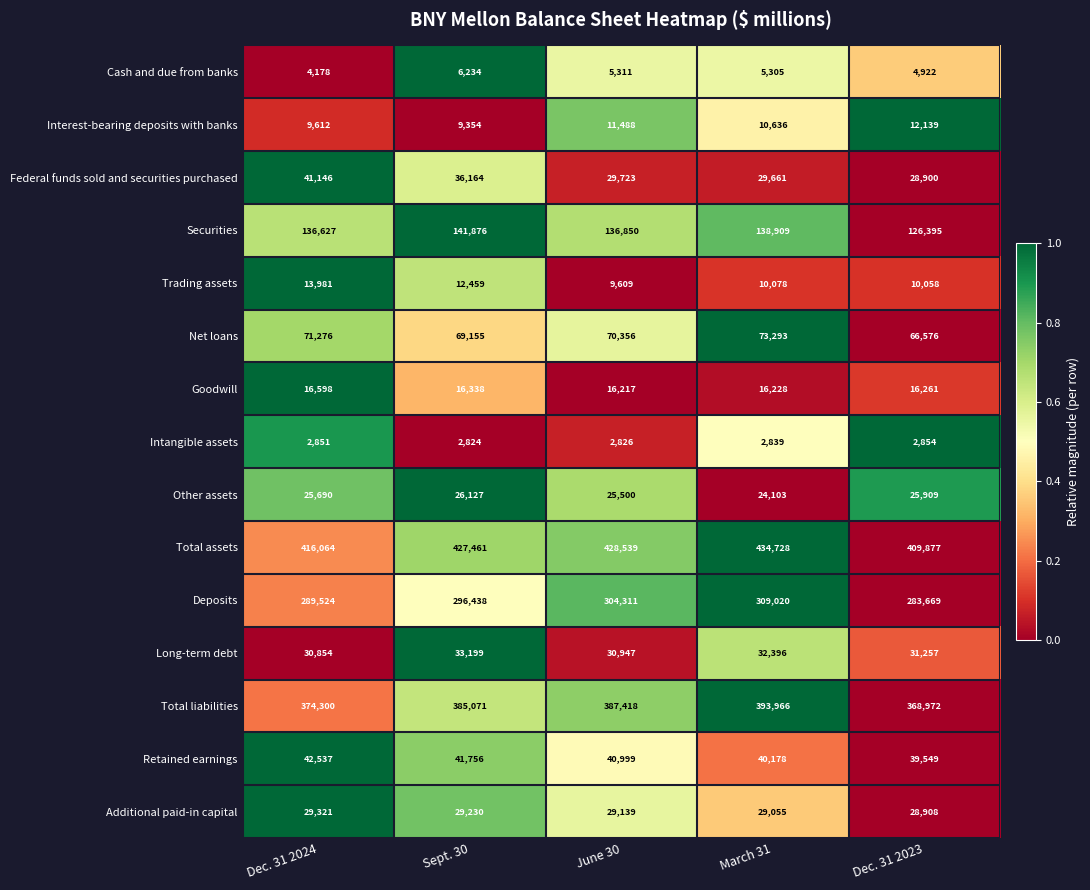

How many data points does each series have?

5